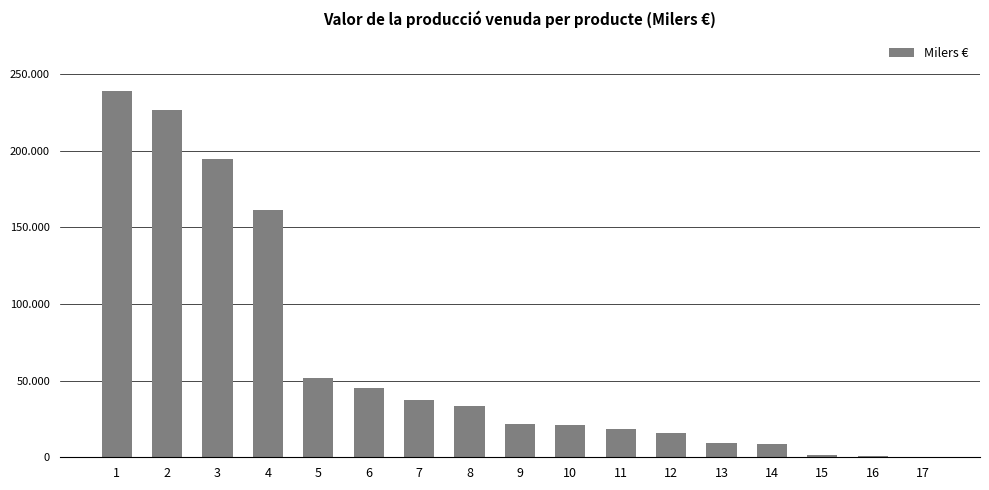

Are the bars horizontal?

No